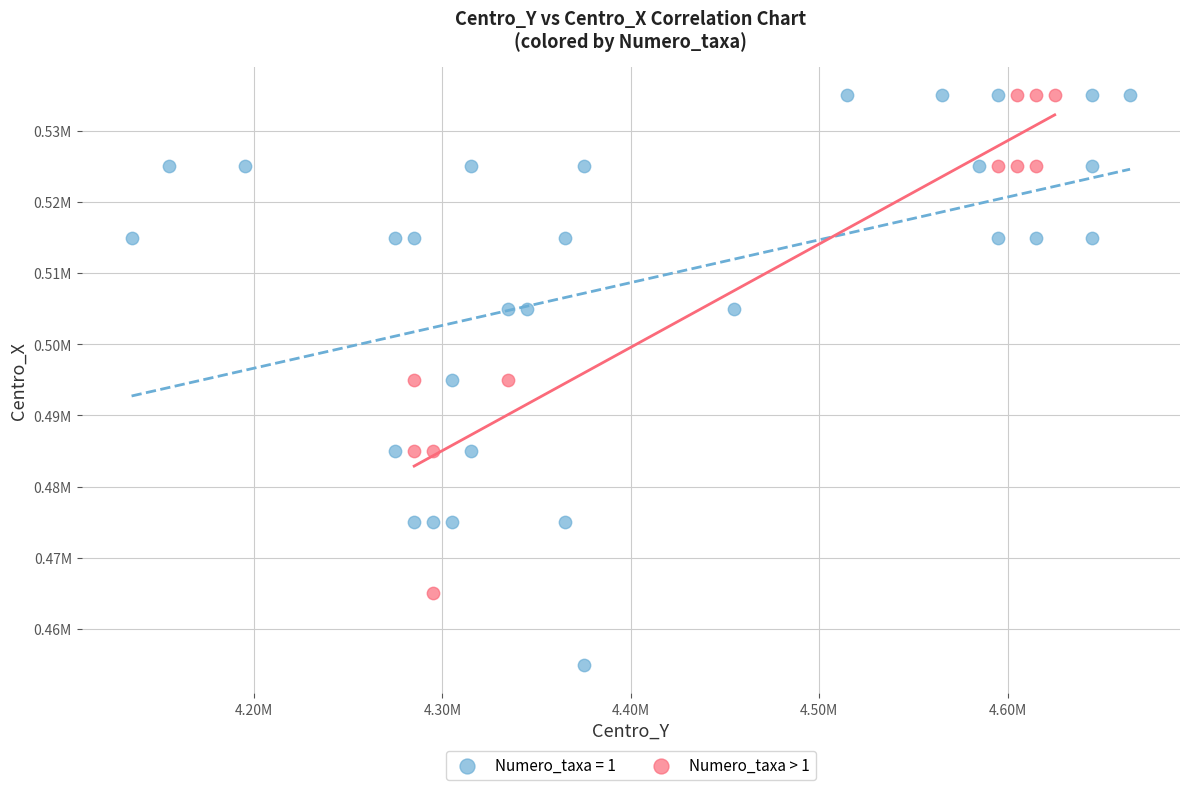

What are all the series names shown in the legend?

Numero_taxa = 1, Numero_taxa > 1